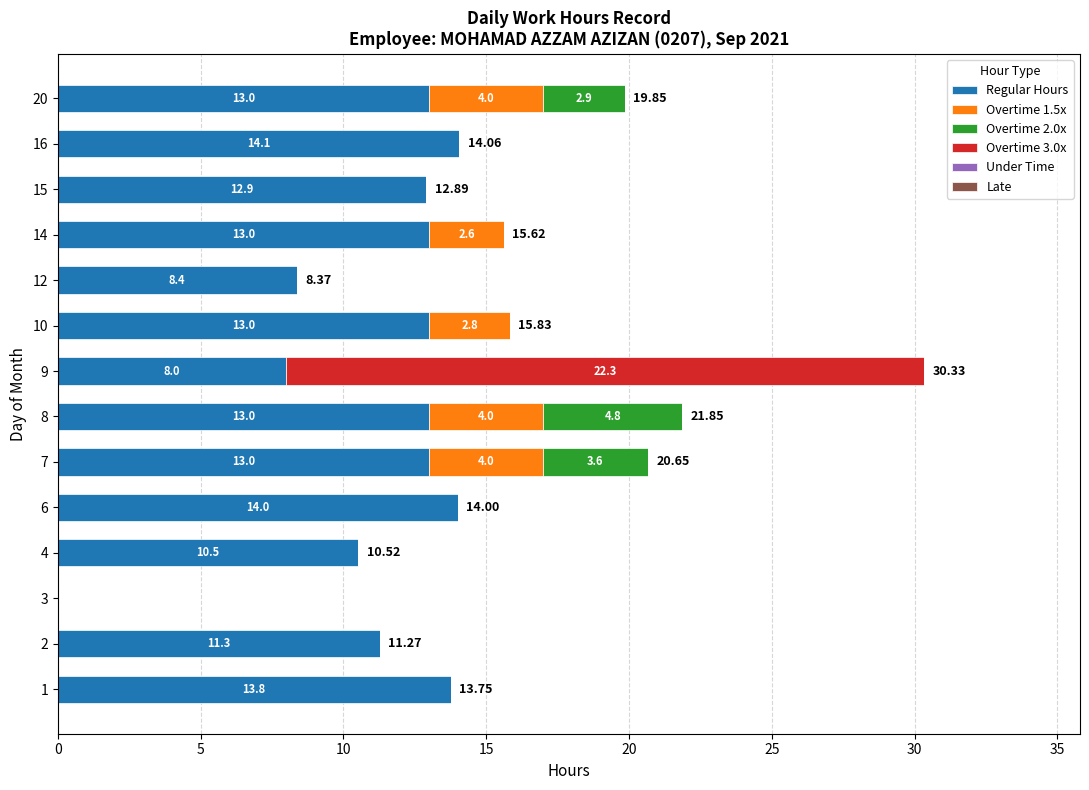

At which category is the sum across all series the highest?

9